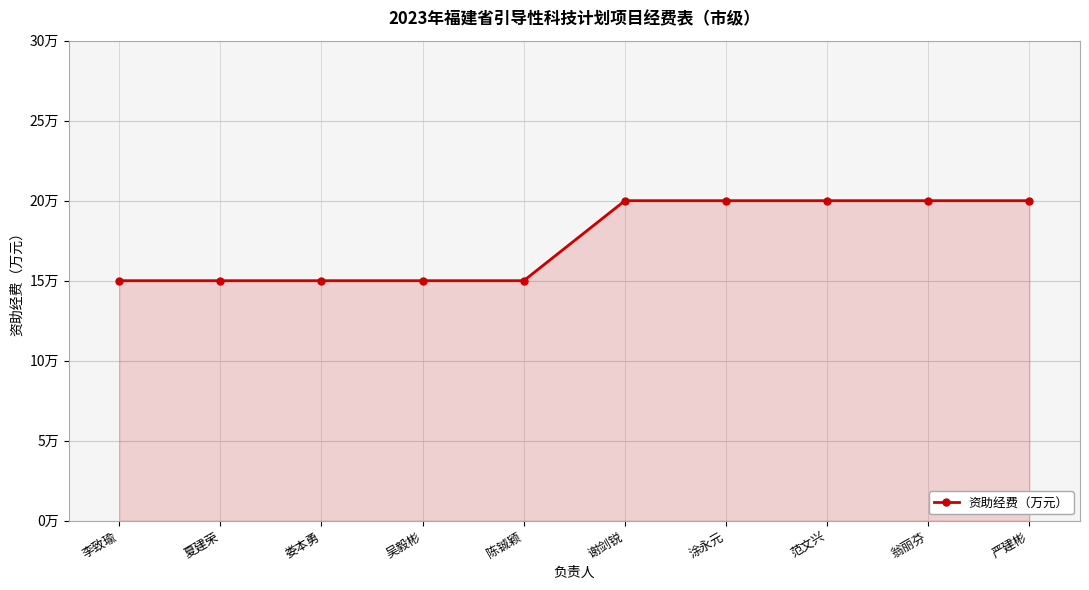

Rank the categories by value from highest to lowest.

谢剑锐, 涂永元, 范文兴, 翁丽芬, 严建彬, 李致瑜, 夏建荣, 娄本勇, 吴毅彬, 陈铖颖